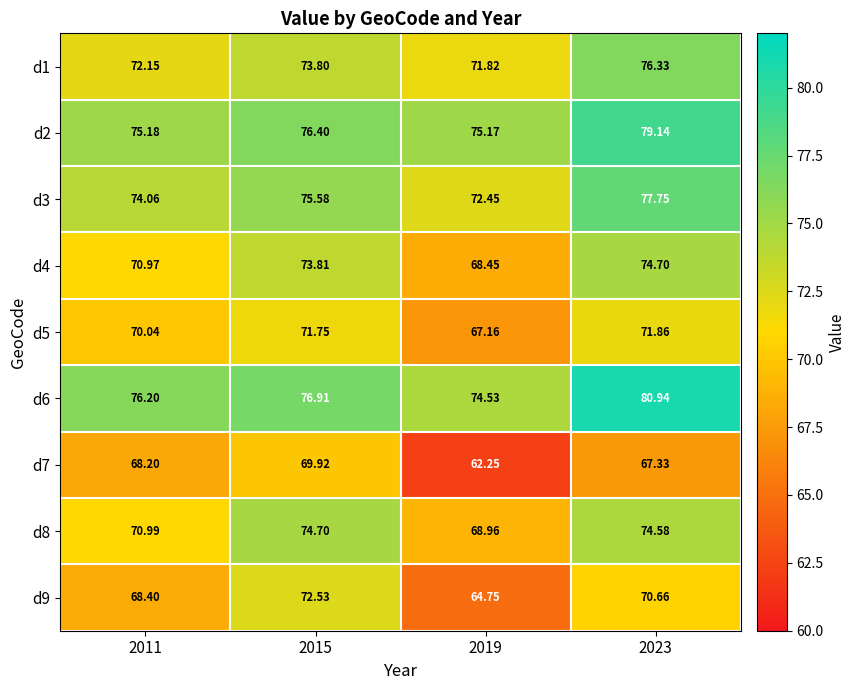

Is the value of d5 at 2019 greater than the value of d9 at 2019?

Yes